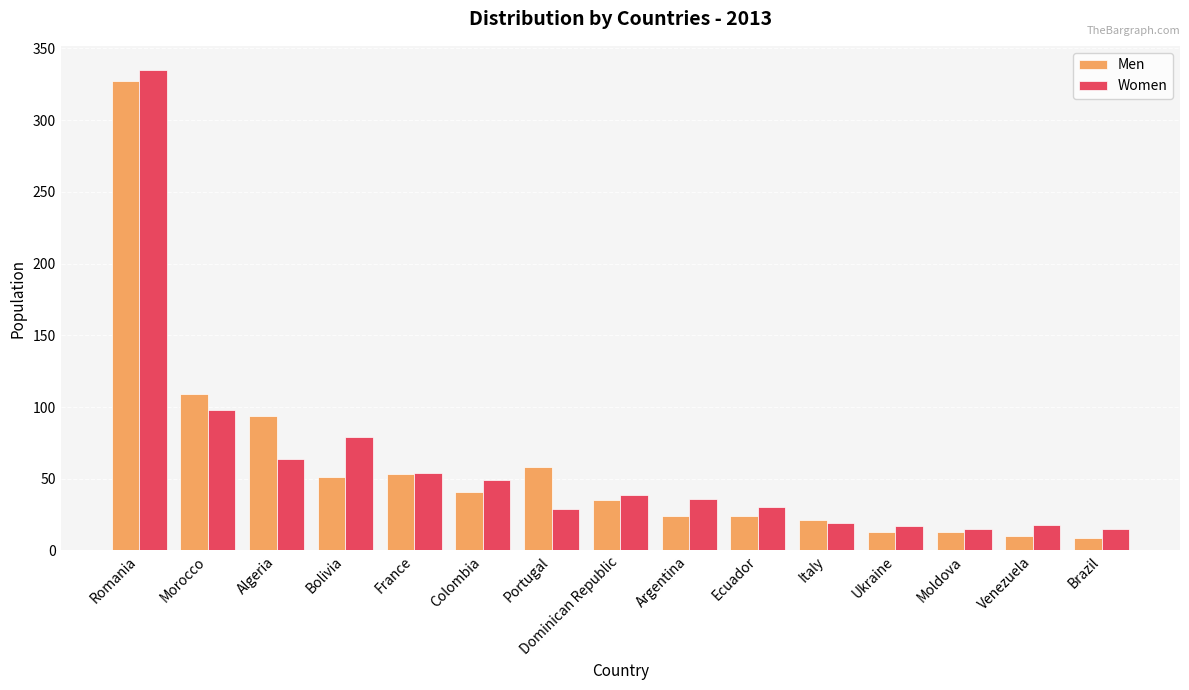

Does the chart contain stacked bars?

No